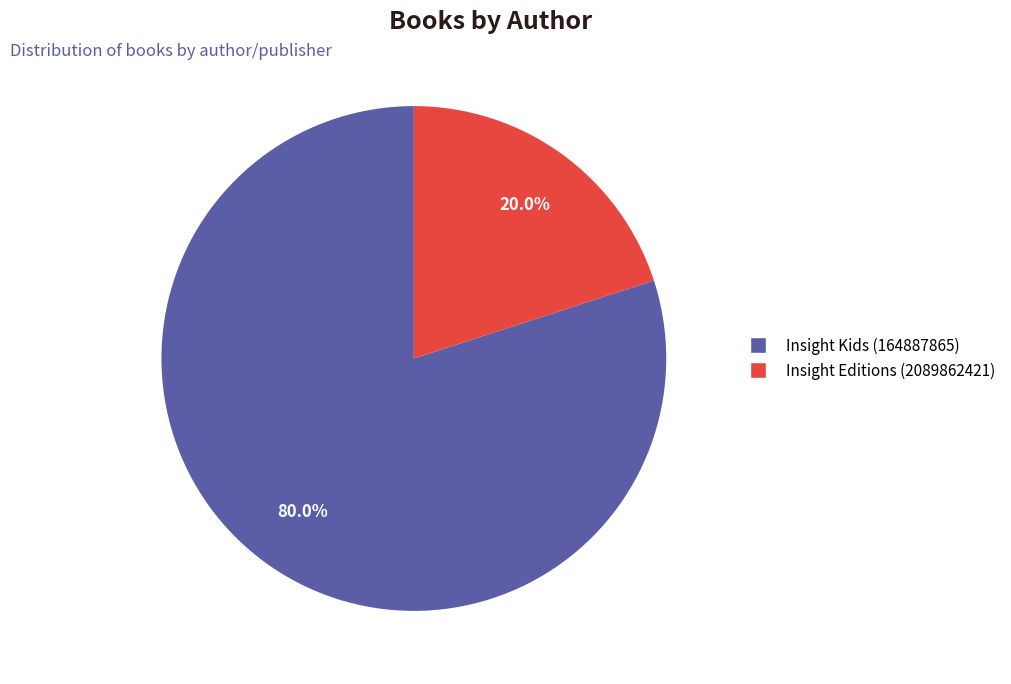

How many segments does this pie chart have?

2